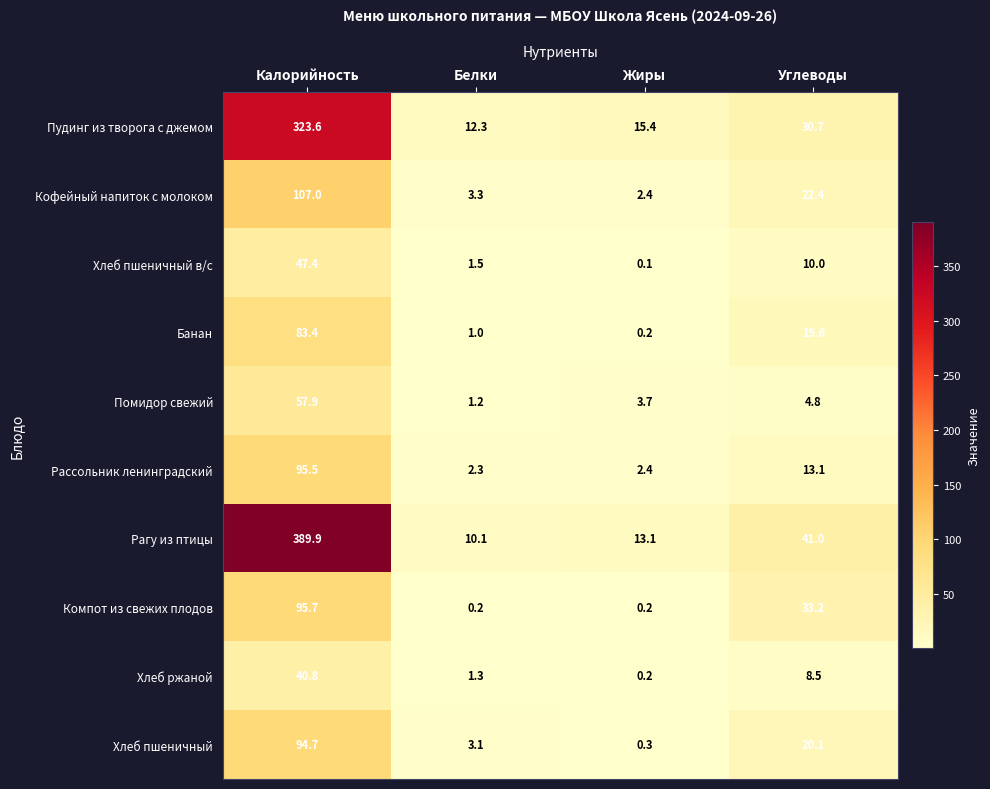

Between Калорийность and Углеводы, which series saw the biggest shift?

Рагу из птицы